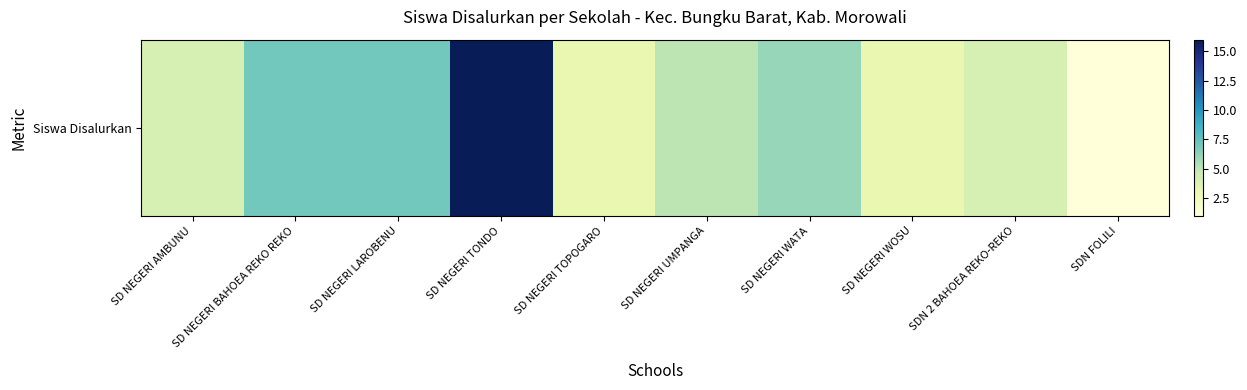

What is the change in value from SD NEGERI BAHOEA REKO REKO to SD NEGERI TOPOGARO?

-4